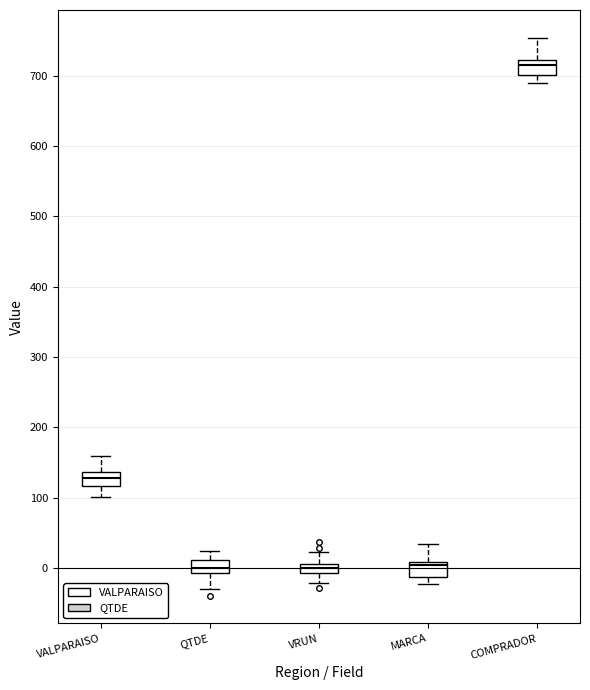

Where is the upper edge of the box for VRUN on the y-axis? The values are not printed on the chart, so give them approximately, as read against the axis.

10